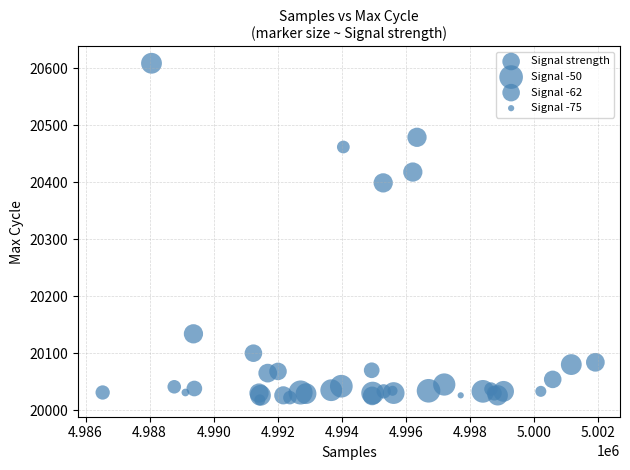

What Y value in the scatter plot is closest to 20313?

20399